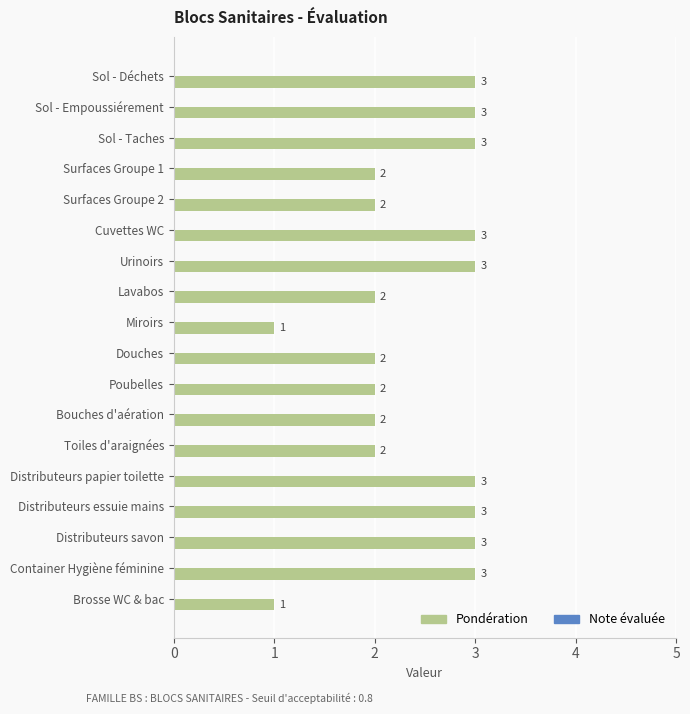

Read the value at Sol - Taches.

3